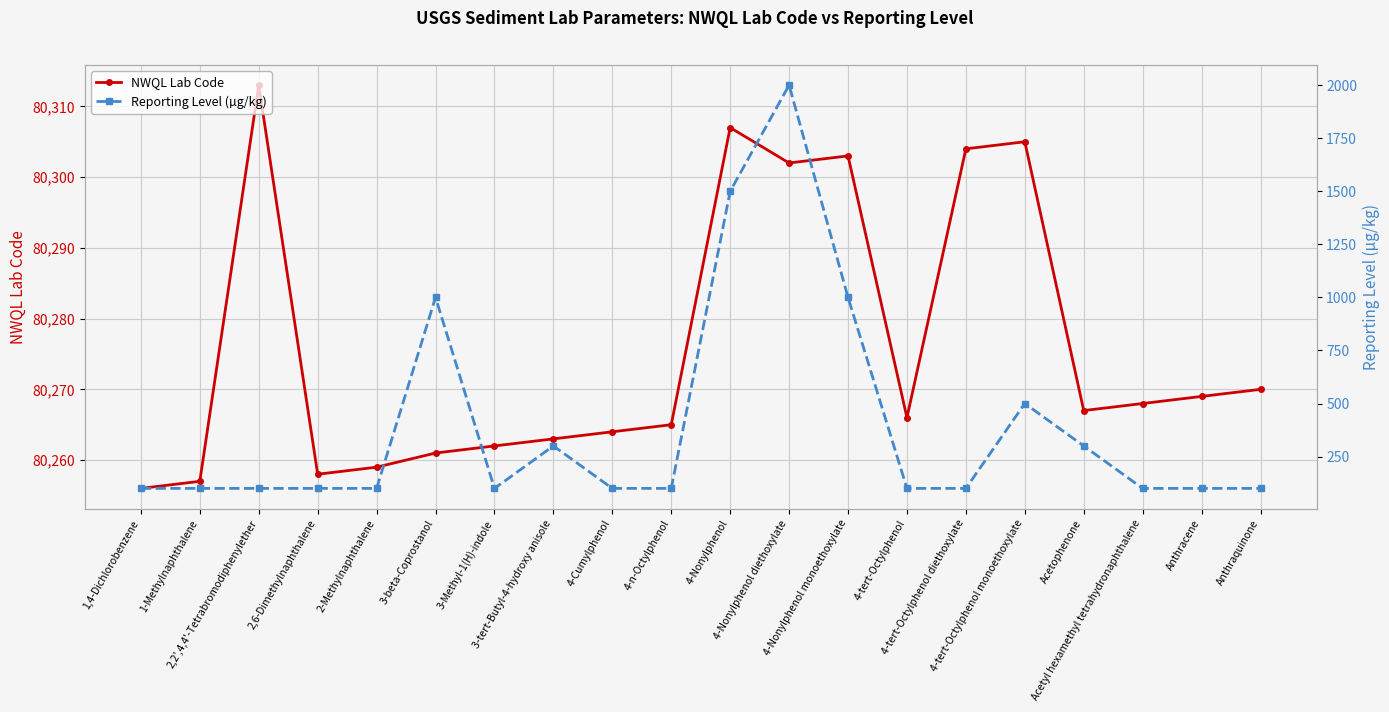

What is the minimum value shown in the chart?

100